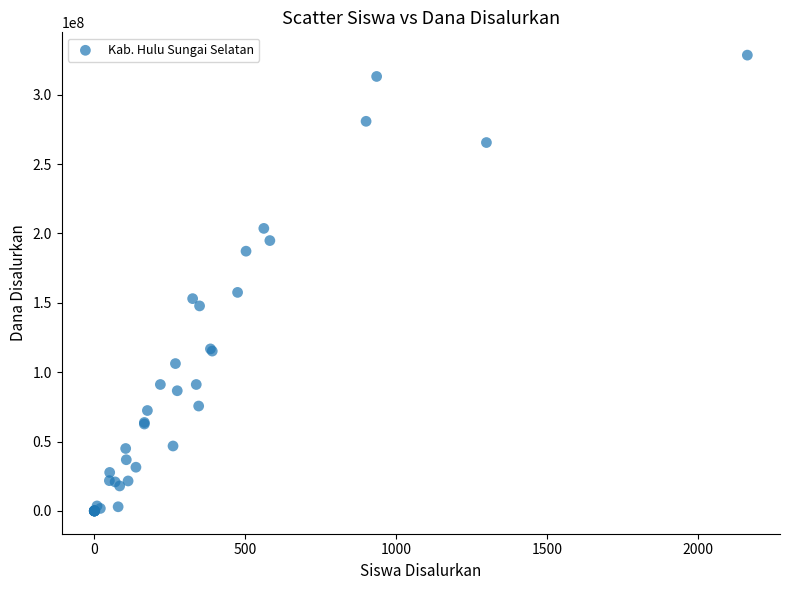

What Y value in the scatter plot is closest to 164250000?

157500000